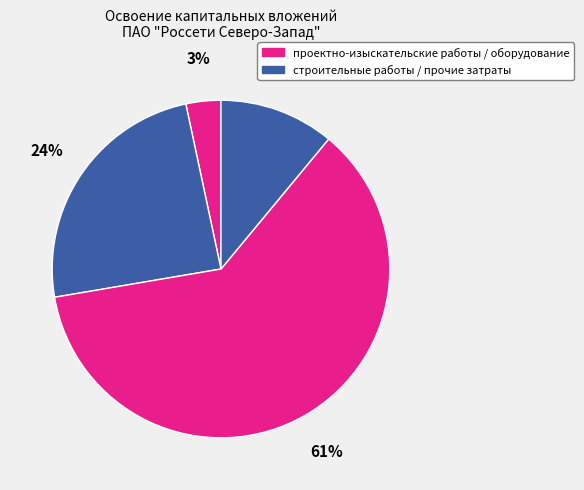

What is the smallest slice in the pie chart?

проектно-изыскательские работы